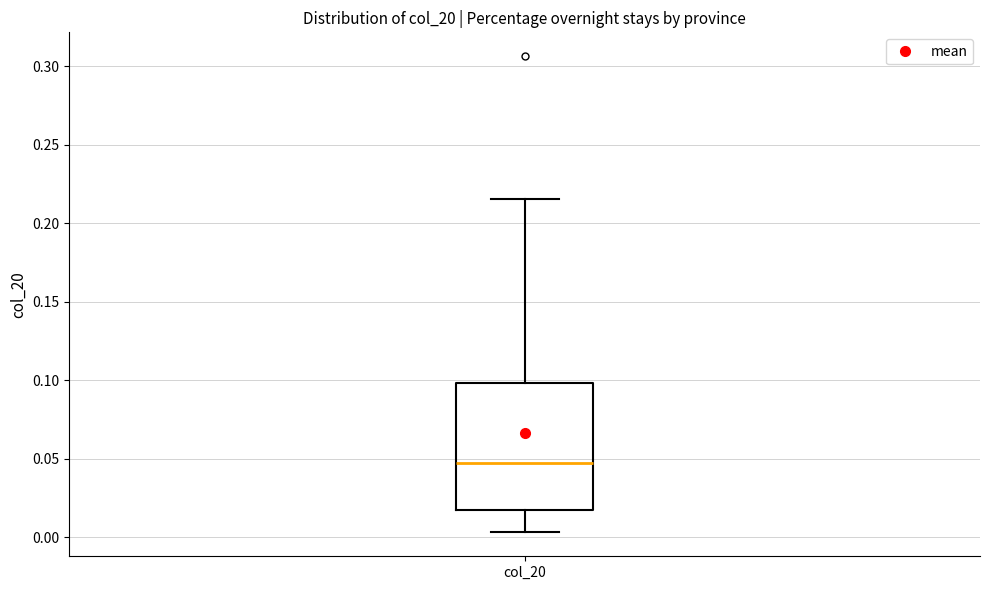

Where is the upper edge of the box for col_20 on the y-axis? The values are not printed on the chart, so give them approximately, as read against the axis.

0.100